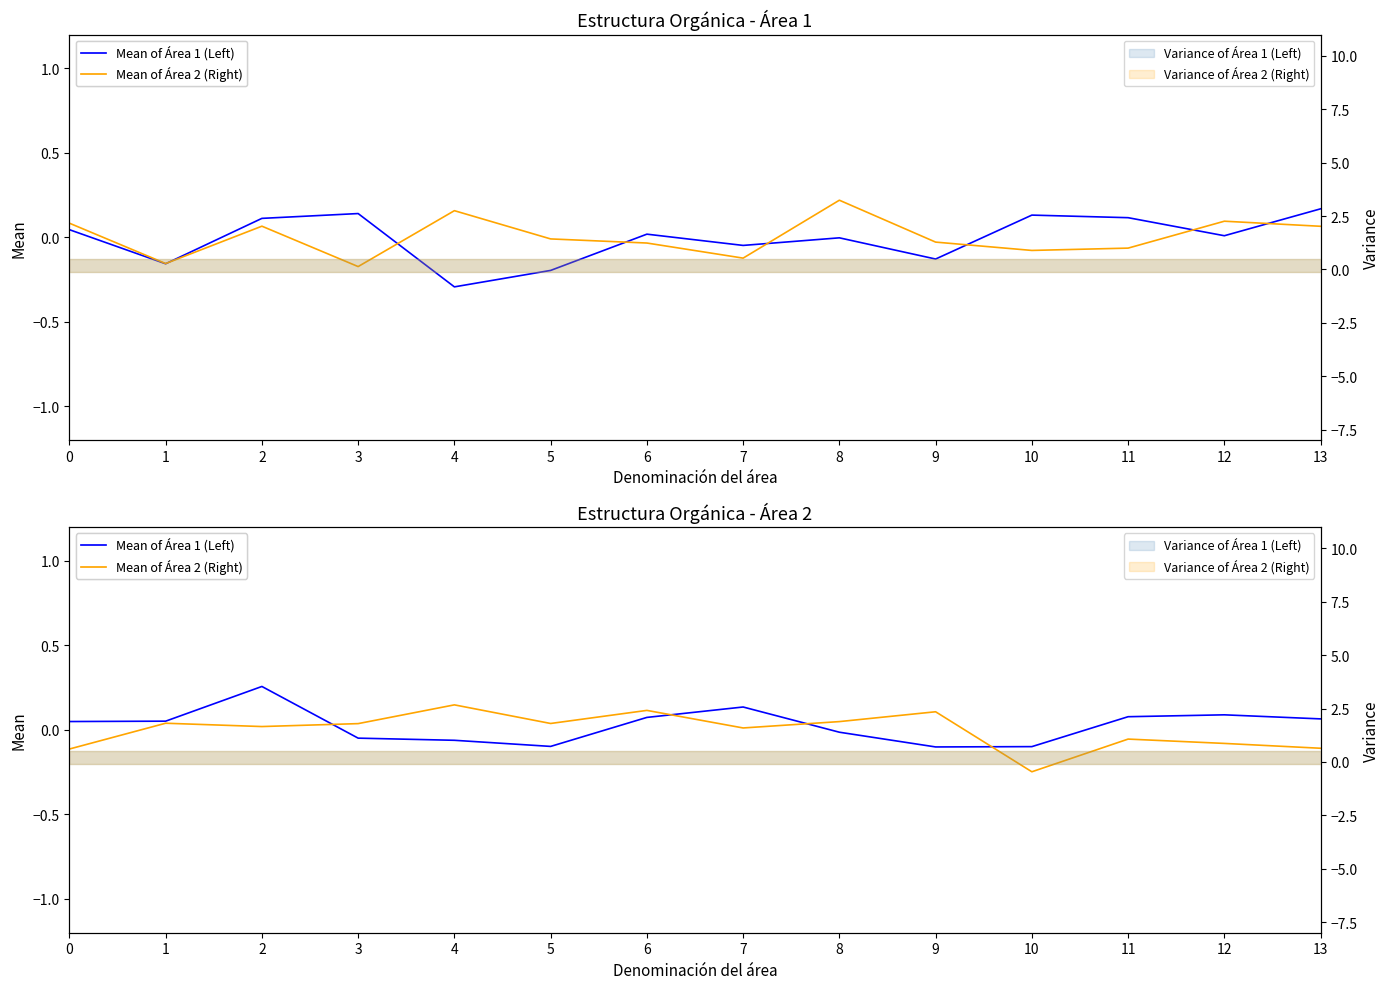

At which category does the chart reach its peak across all series?

2